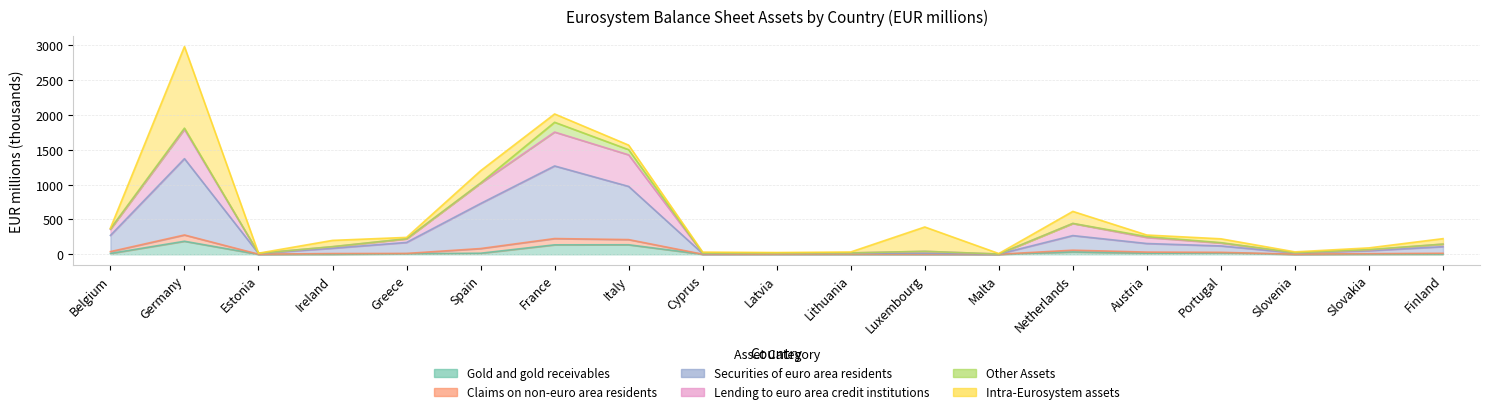

What is the difference between the Securities of euro area residents values at Finland and Luxembourg?

95.5